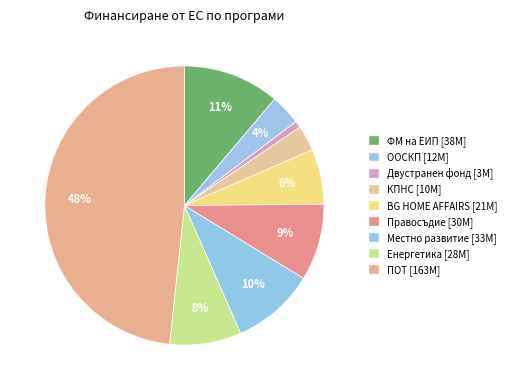

Is there a majority slice in this chart?

No